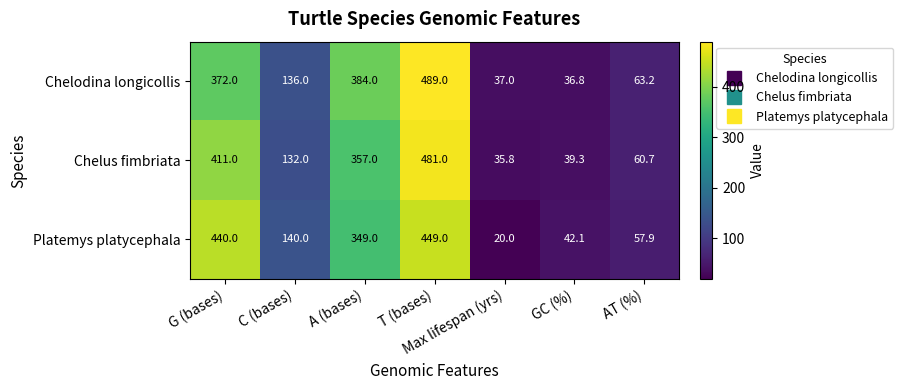

At which category does the chart reach its peak across all series?

T (bases)